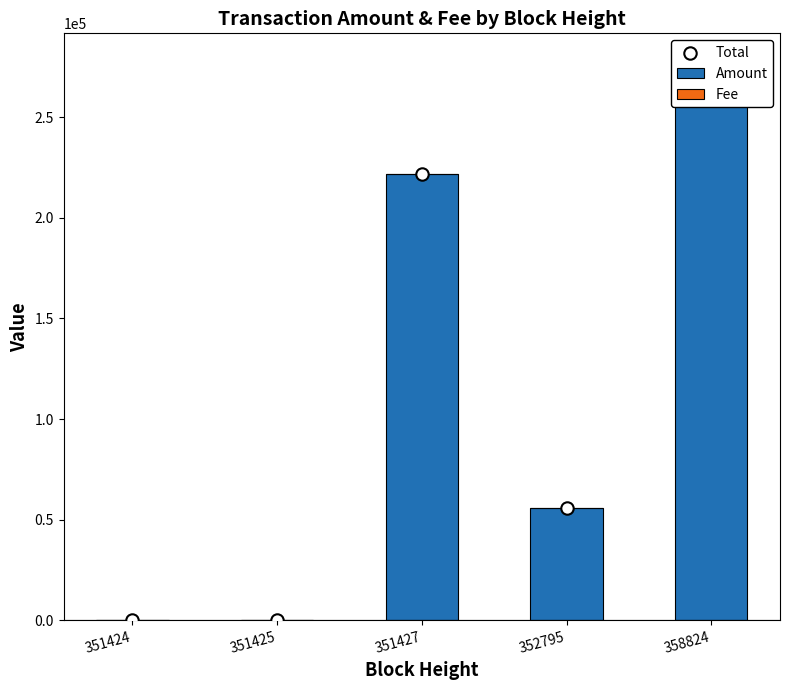

Which series has the largest total across all categories?

Total